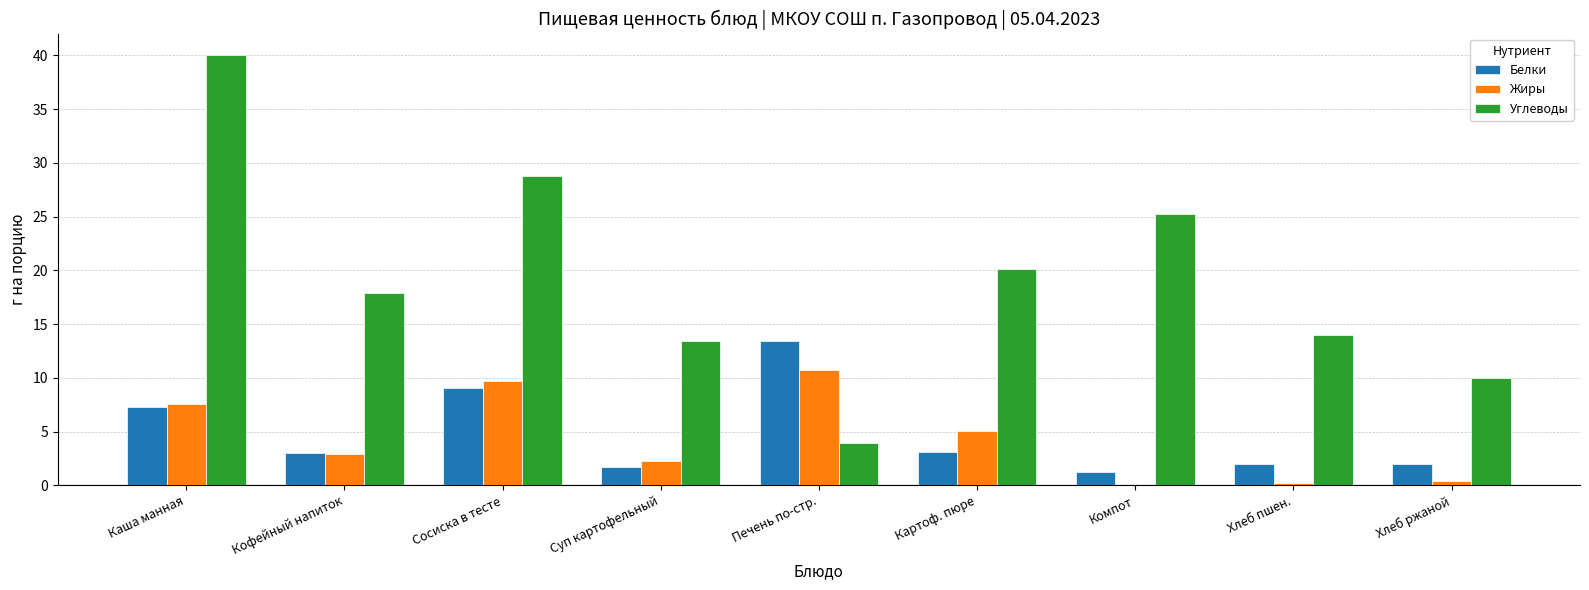

What is the difference between the Жиры values at Сосиска в тесте and Печень по-стр.?

1.0